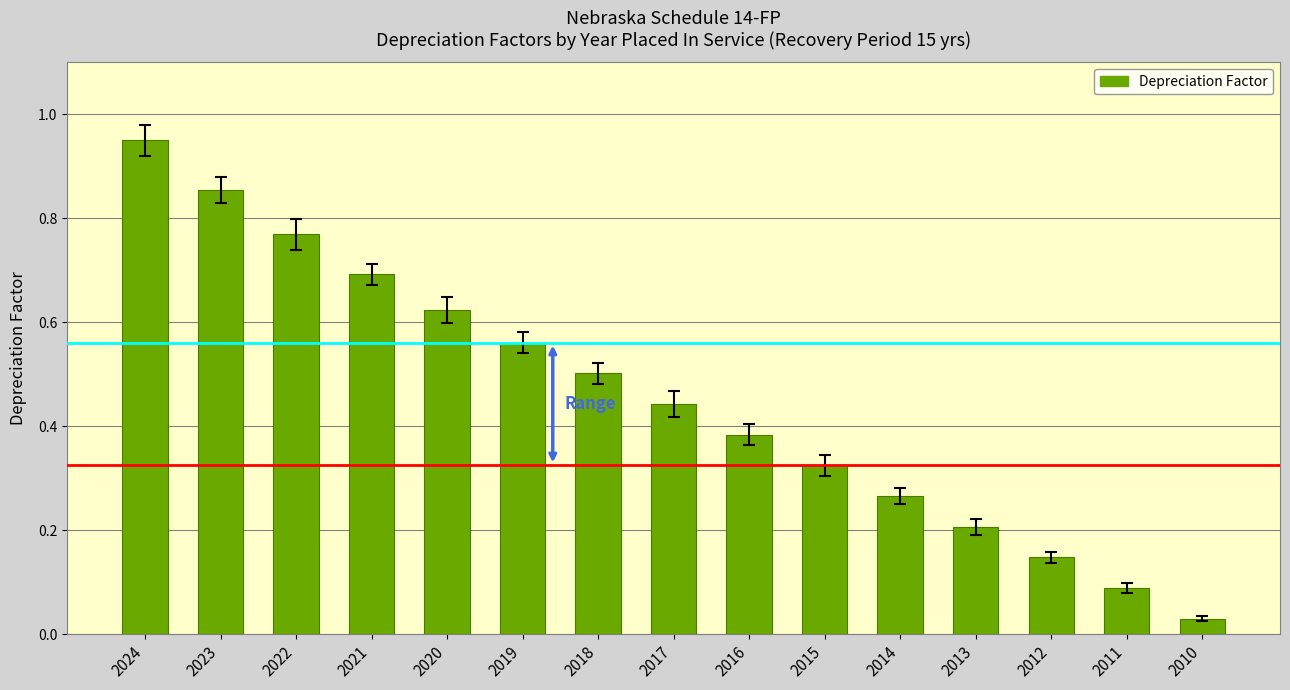

Between 2024 and 2017, which is larger?

2024